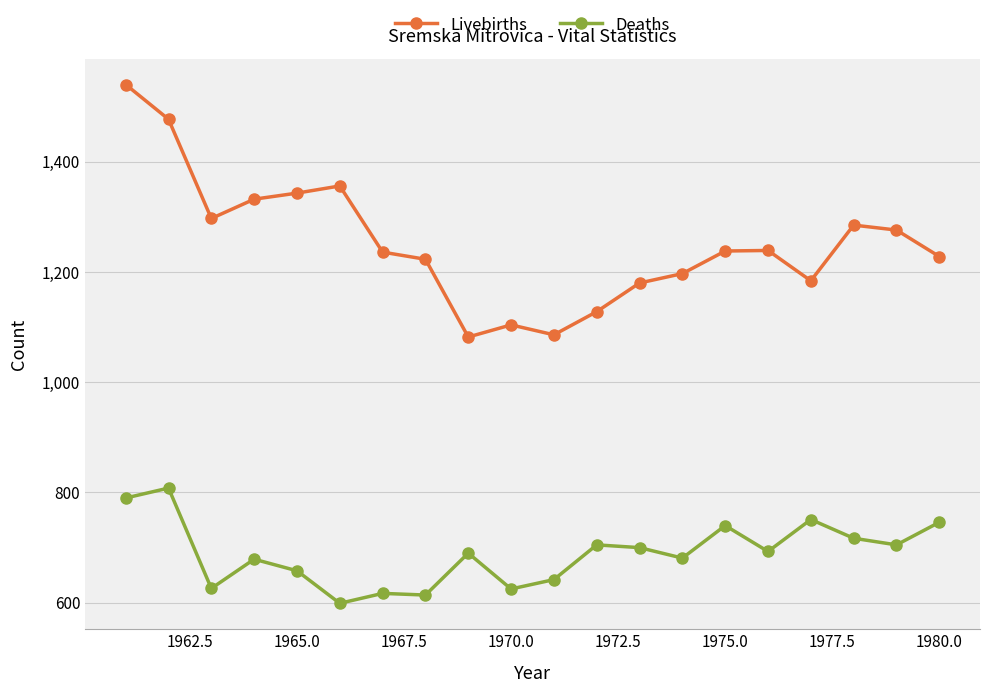

True or false: Livebirths has more than 2 interior local peaks.

True